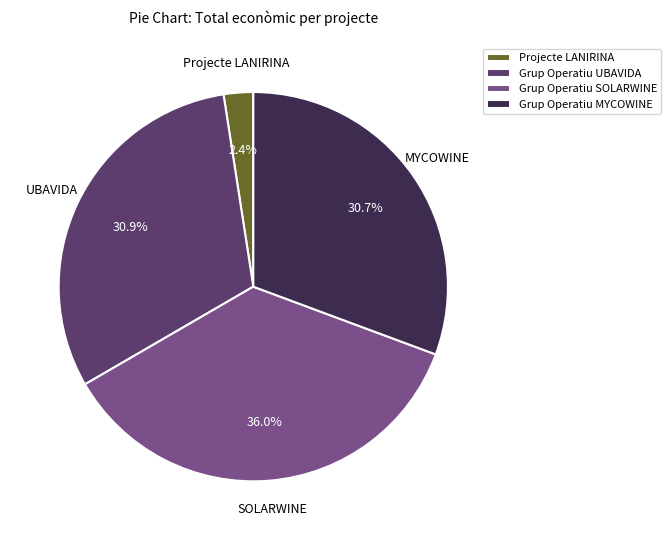

Does Grup Operatiu UBAVIDA account for over 50% of the chart?

No